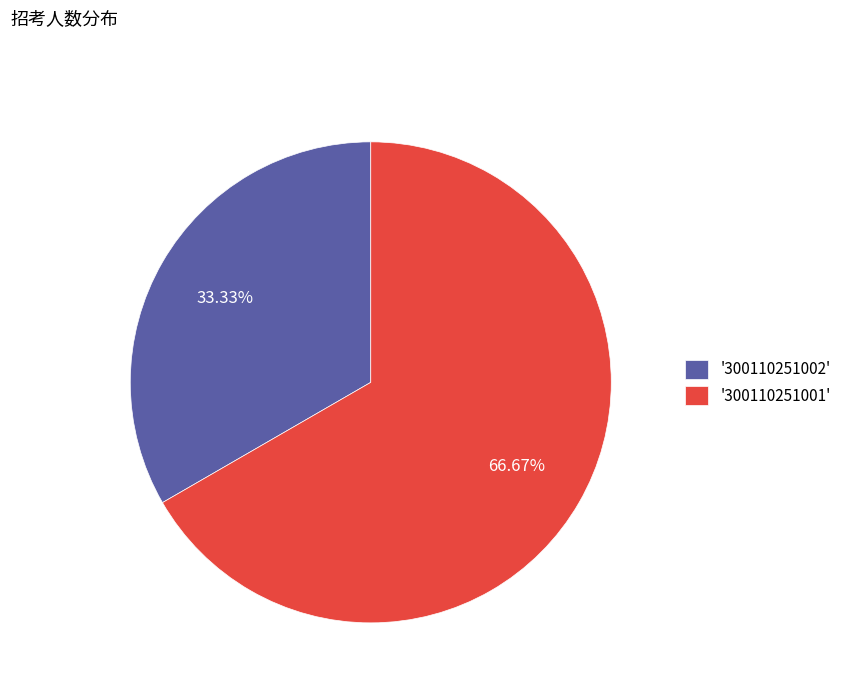

Rank the categories by value from lowest to highest.

'300110251002', '300110251001'